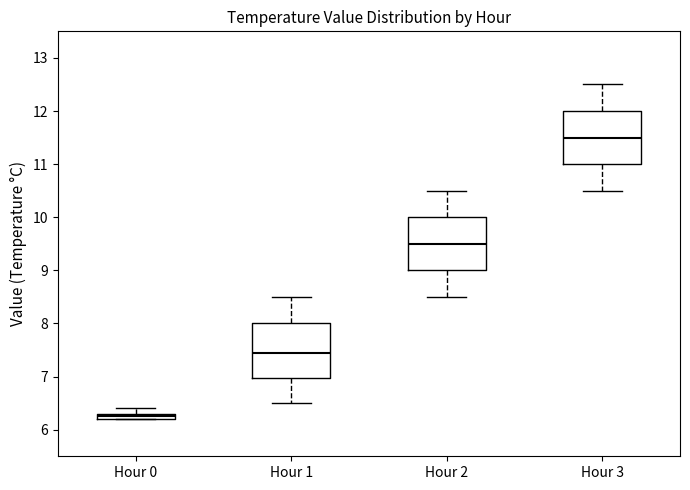

Where does the median line of the box for Hour 2 sit on the y-axis? The values are not printed on the chart, so give them approximately, as read against the axis.

9.5